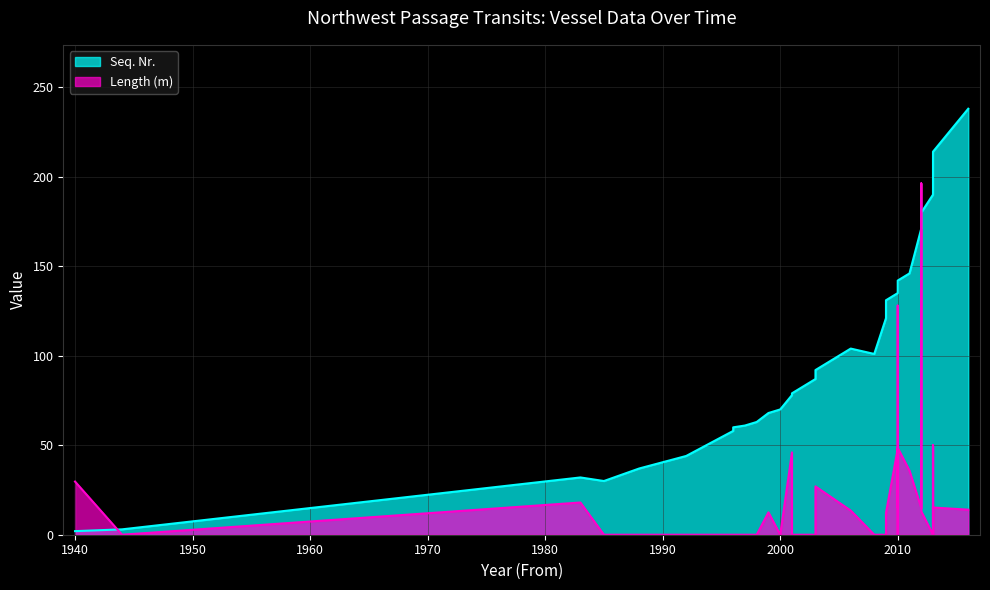

In Seq. Nr., how many points are higher than both neighbors (excluding endpoints)?

2